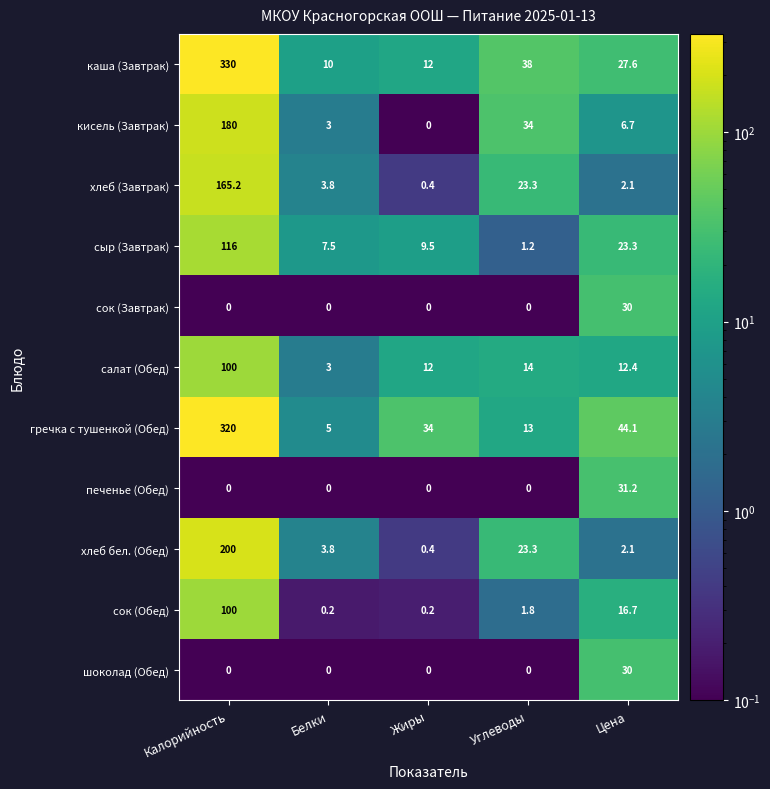

Which series has the largest total across all categories?

каша (Завтрак)